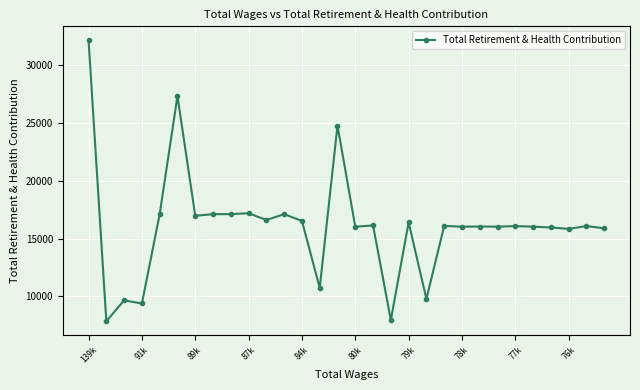

What is the maximum value shown in the chart?

32170